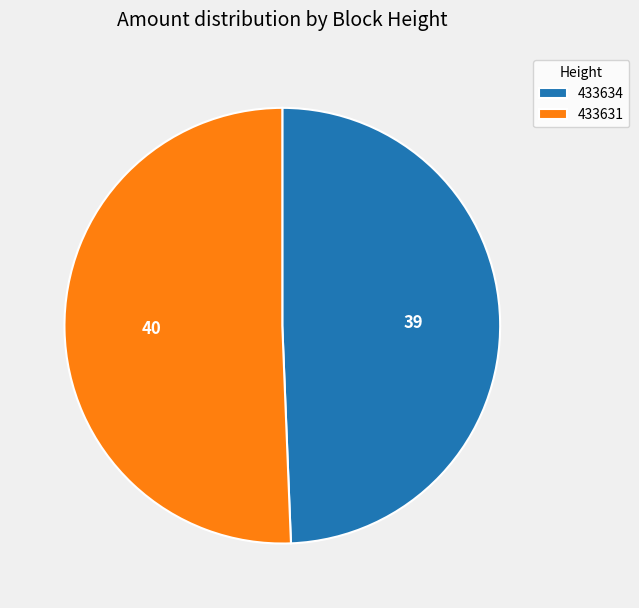

Between 433634 and 433631, which is larger?

433631